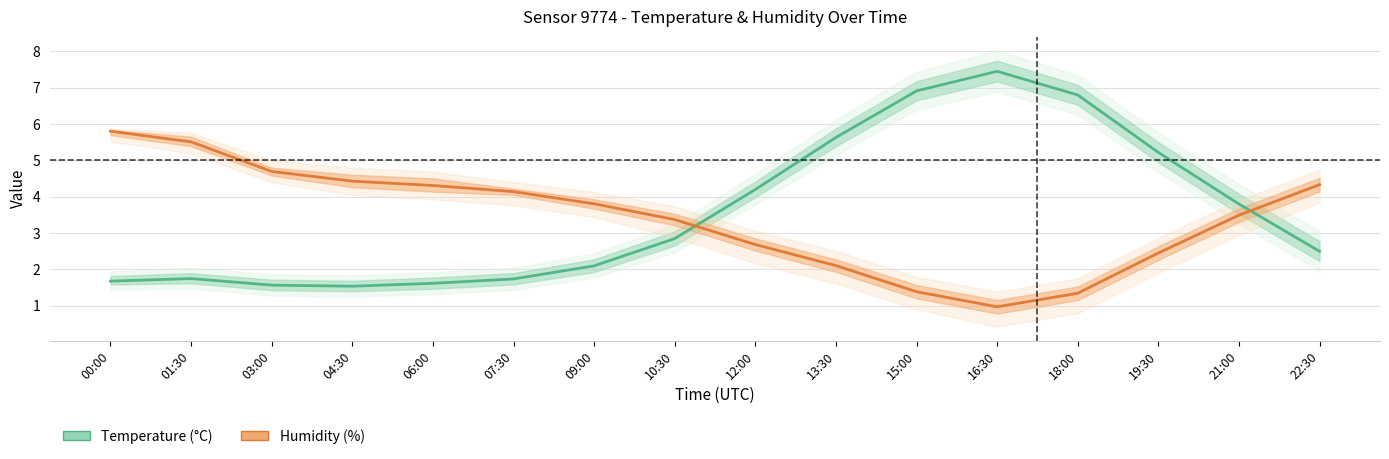

What is the average value of the Humidity (%) series?

3.4